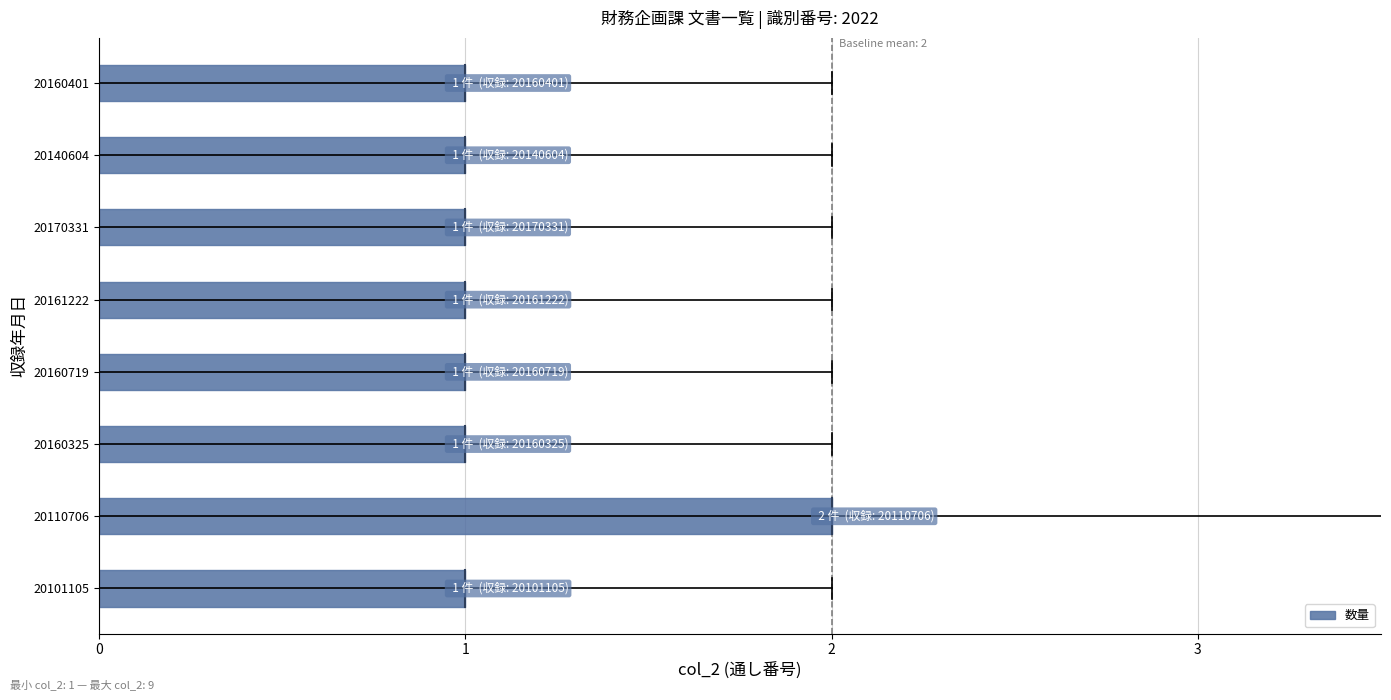

How many series are shown in this chart?

1